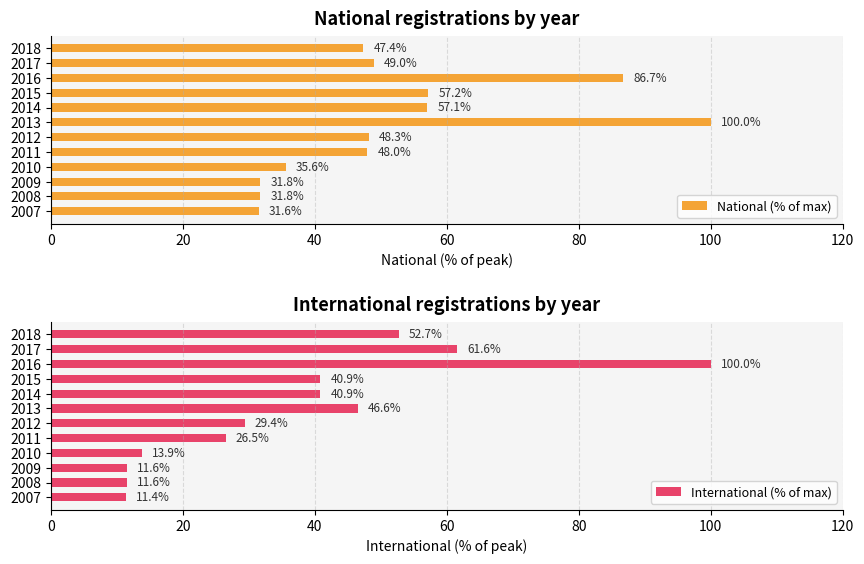

The National (% of max) series shows 12.5 at 2007. True or false?

False